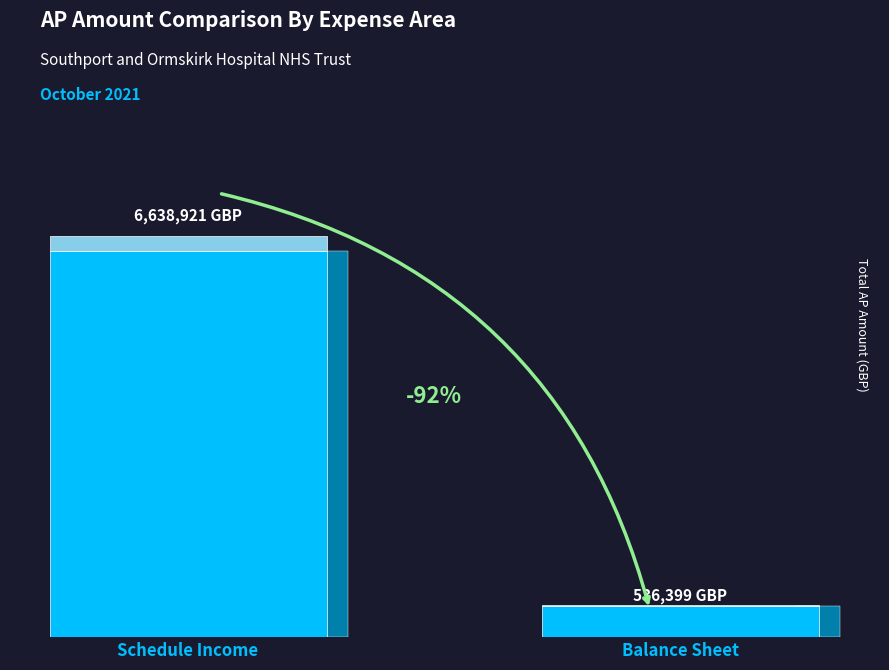

The value at NHS Prepayments is 262759.6. True or false?

False